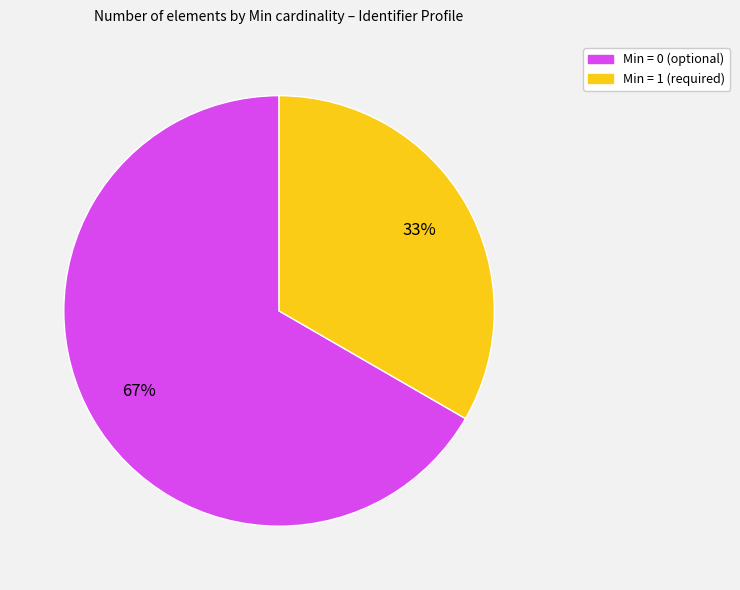

Is there any slice that represents more than half of the pie?

Yes